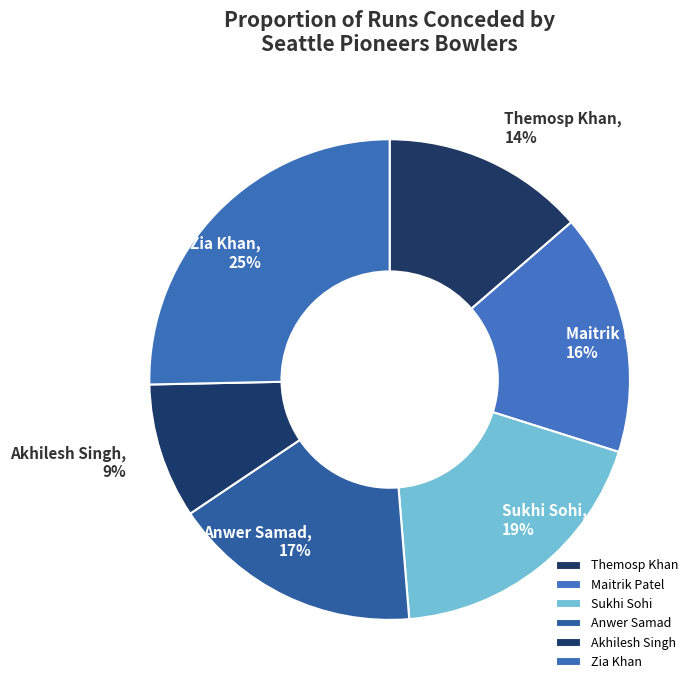

Count the number of slices in the pie.

6